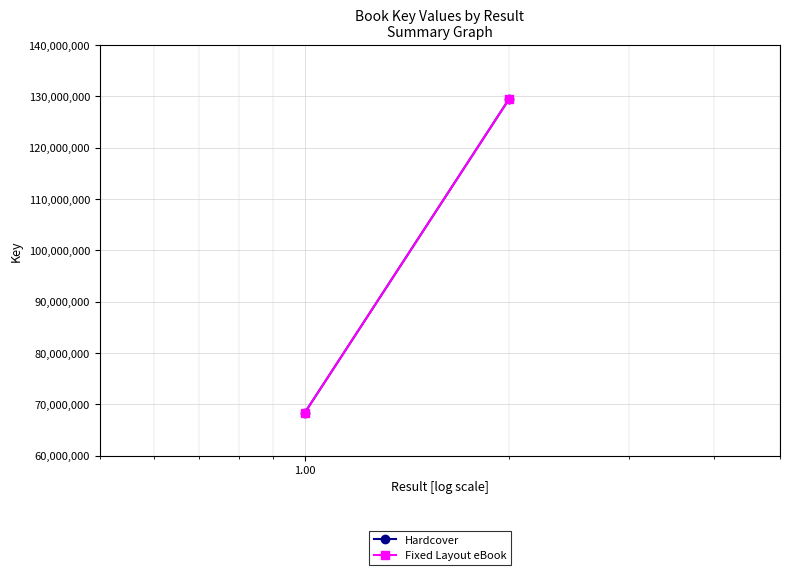

Count the number of data series in this chart.

2